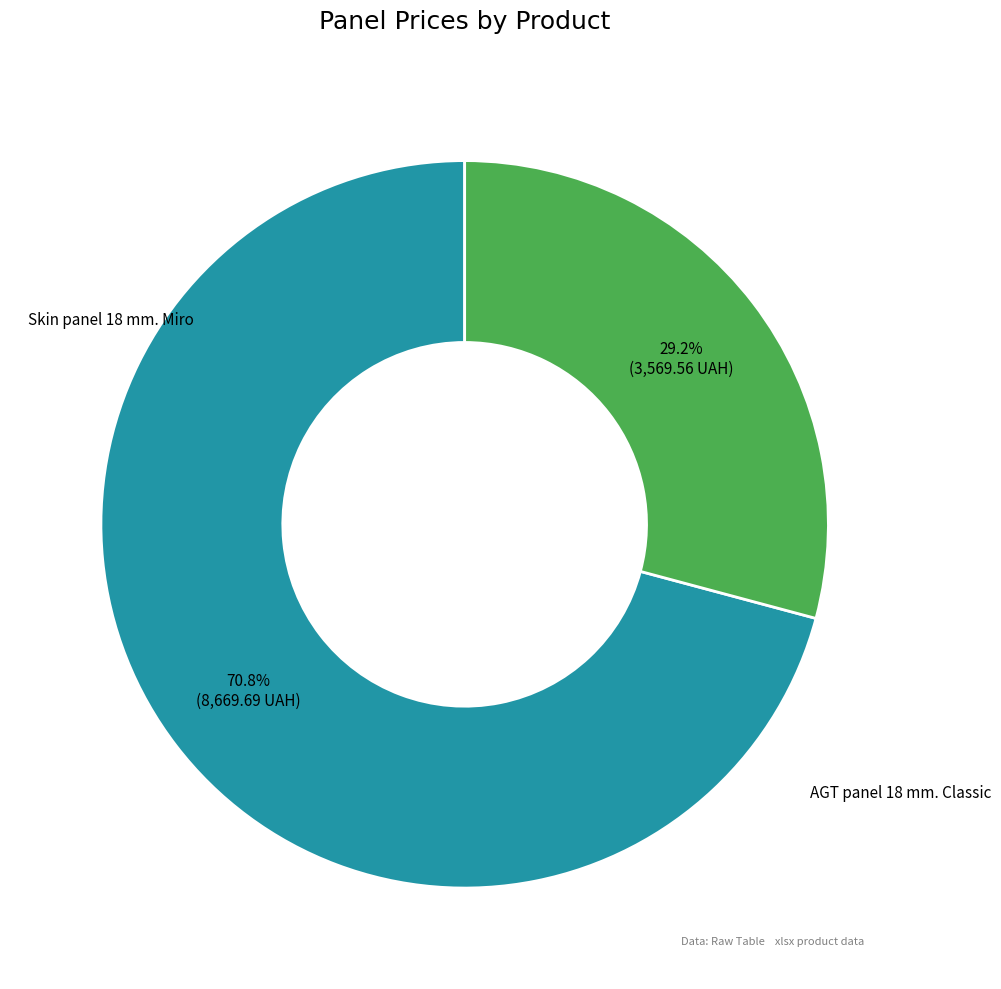

Rank the categories by value from lowest to highest.

AGT panel 18 mm. Classic, Skin panel 18 mm. Miro